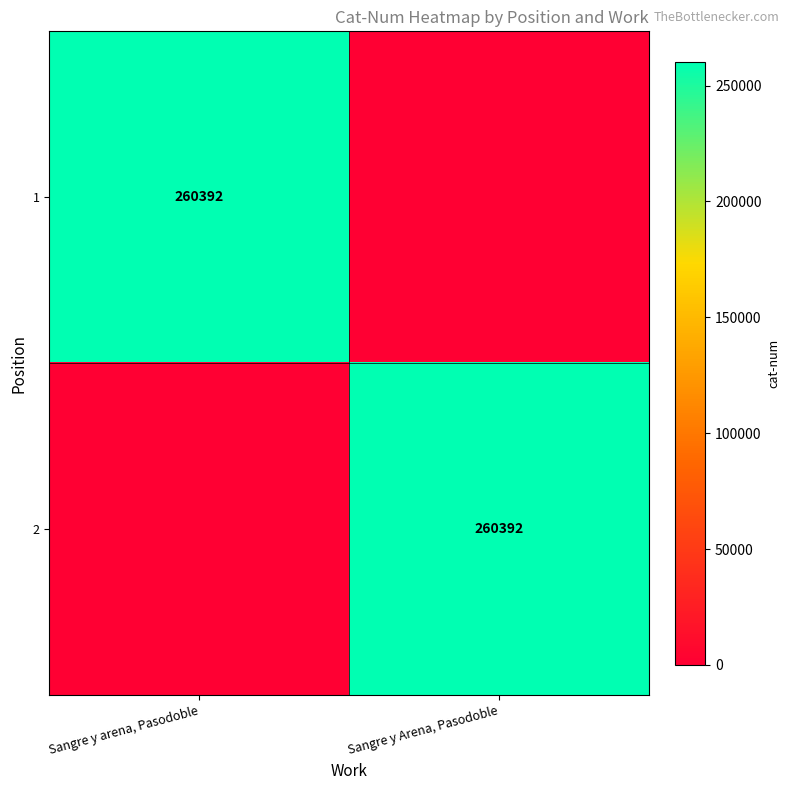

Is it true that 2 equals 260392 at Sangre y Arena, Pasodoble?

True